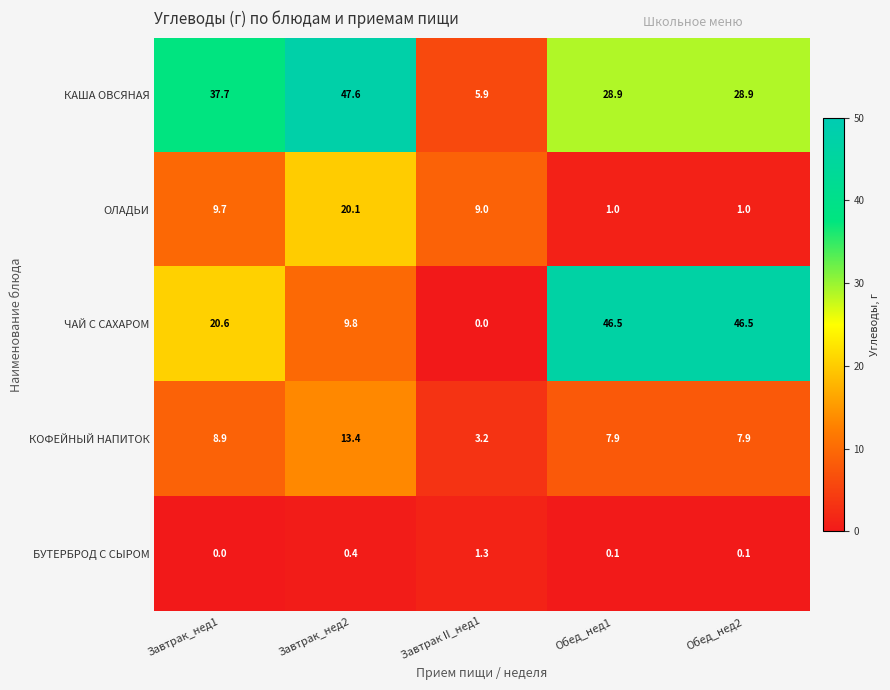

Which category has the highest value across all series?

Завтрак_нед2